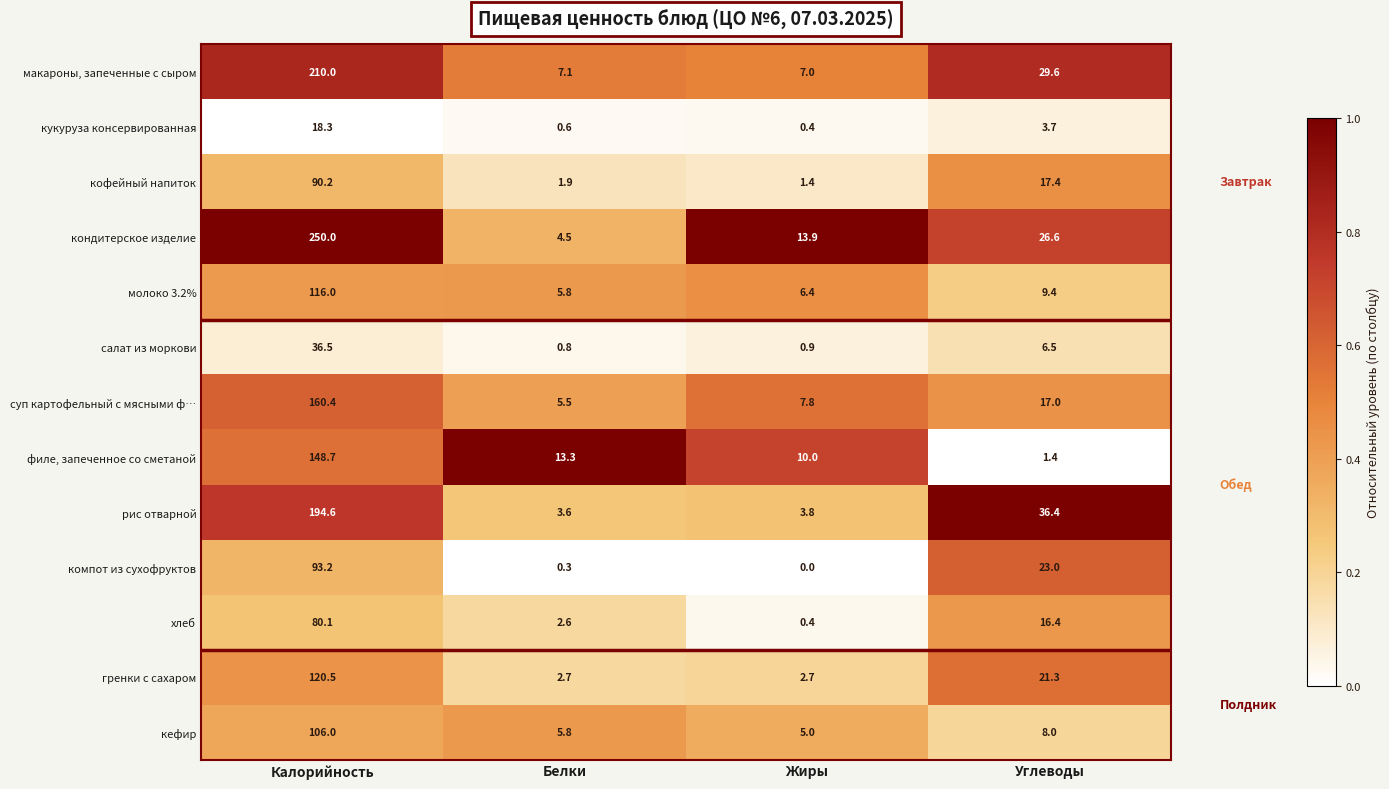

The value of кондитерское изделие at Углеводы is 8.1. True or false?

False